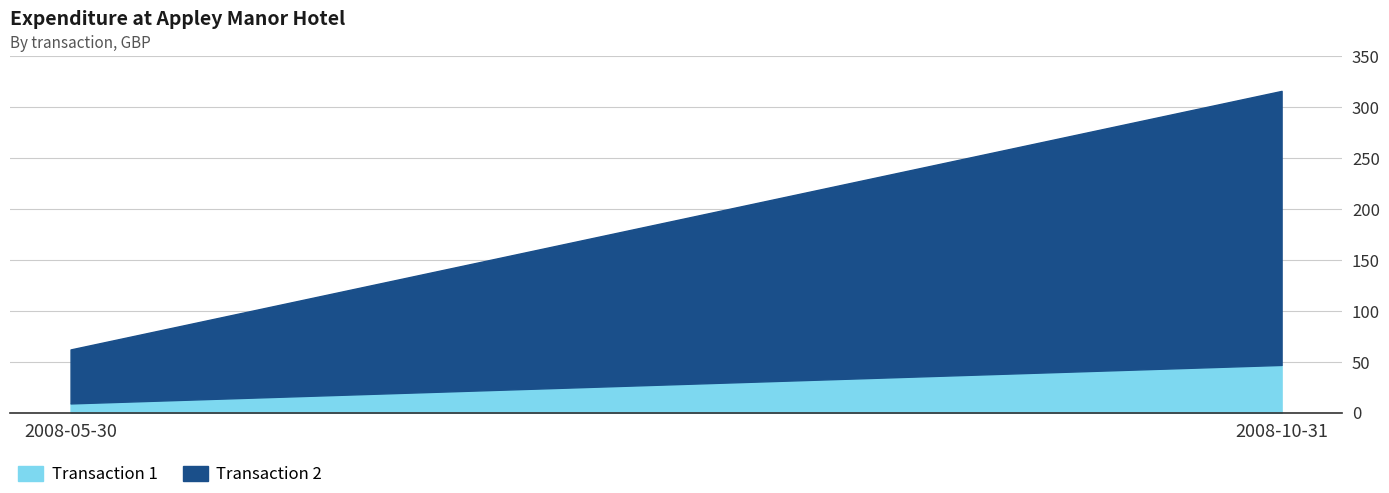

The value of Oct 2008 at 2008-05-30 is 12.0. True or false?

False